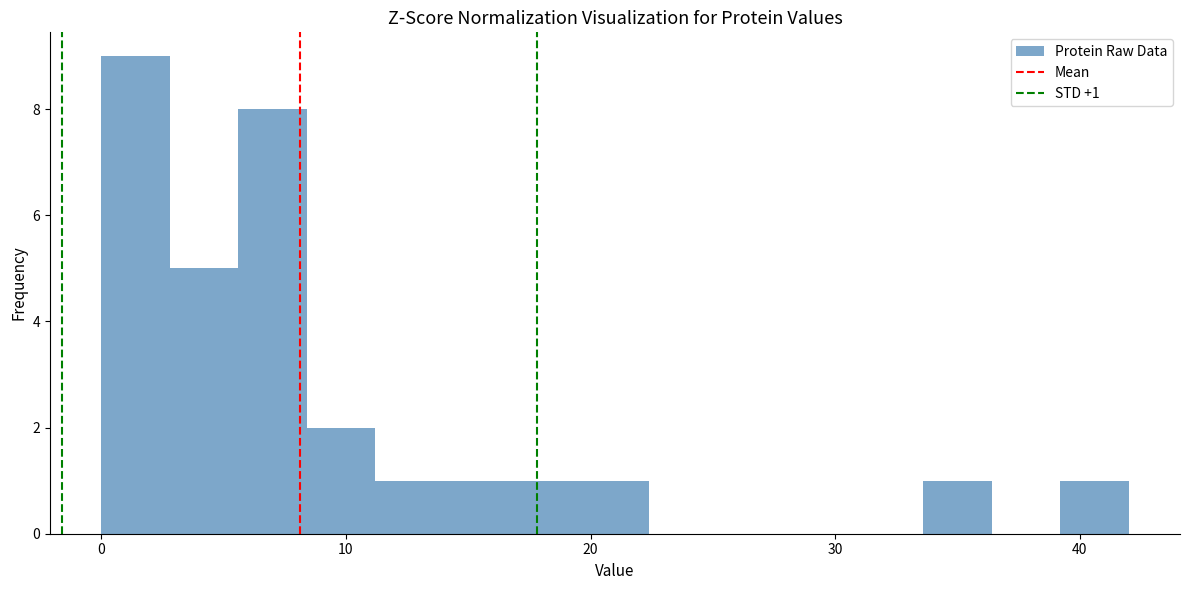

Read against the x-axis, roughly where is the centre of the tallest bar?

1